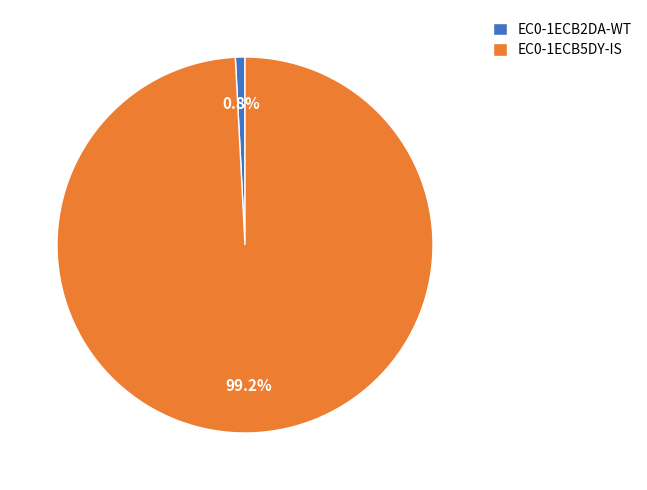

True or false: EC0-1ECB5DY-IS accounts for 89% of the total.

False